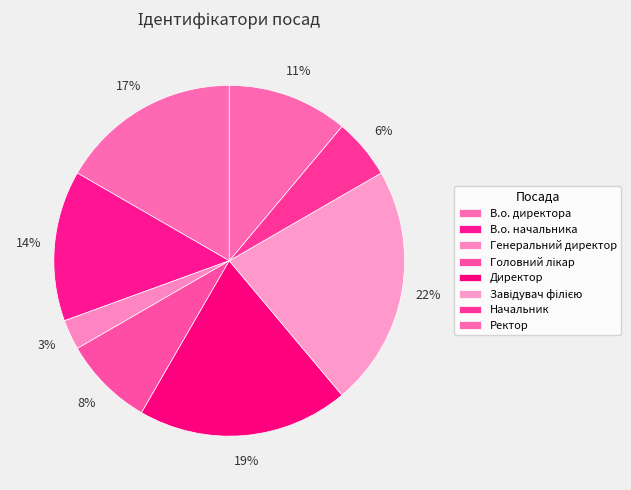

Does any single category account for the majority?

No